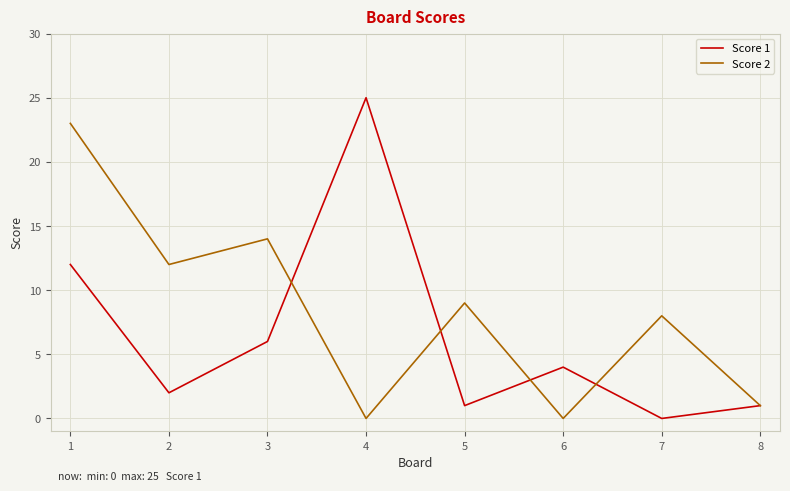

Reading right to left, what are all the values shown in this chart?

Score 1: 1	0	4	1	25	6	2	12
Score 2: 1	8	0	9	0	14	12	23